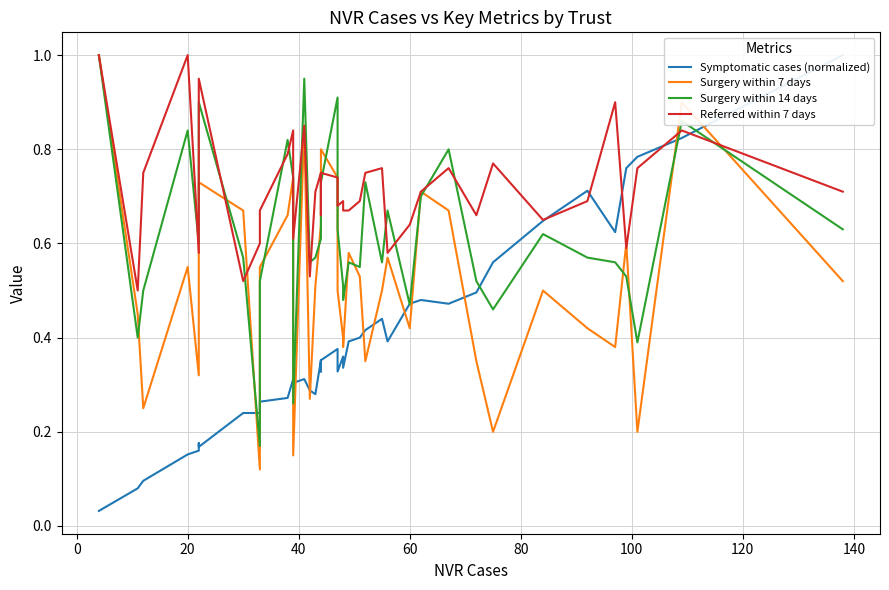

After their last crossing, which series has the higher values: Referred within 7 days or Surgery within 7 days?

Referred within 7 days